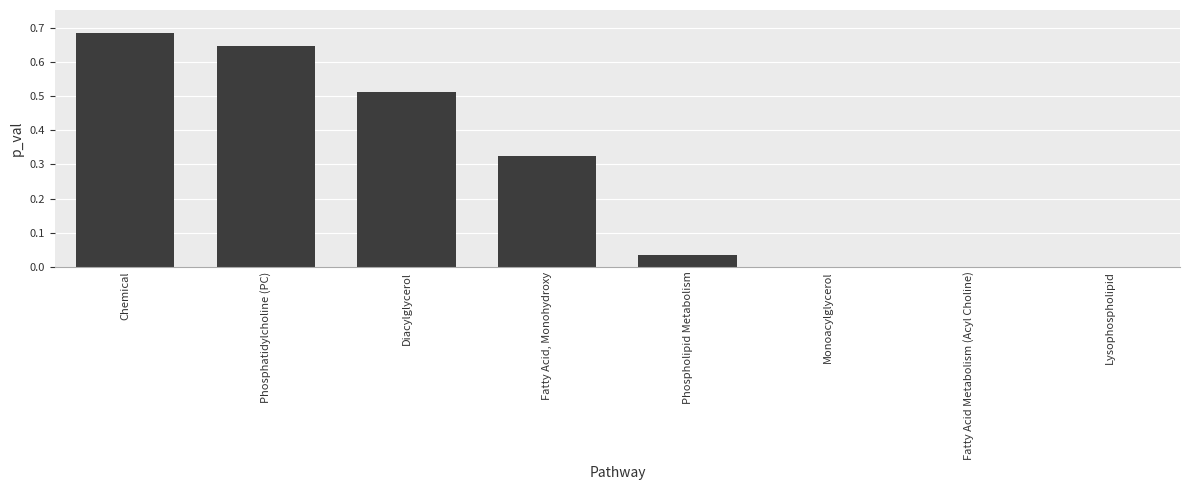

Which label corresponds to the largest value in the chart?

Chemical